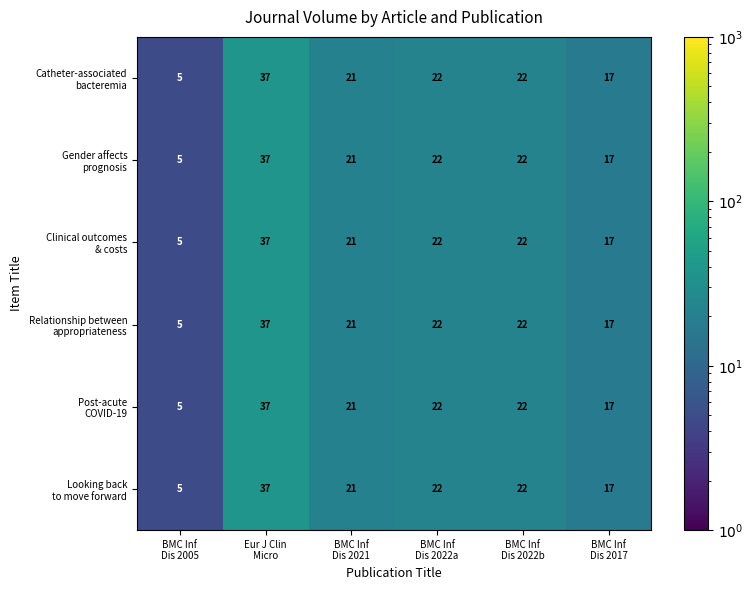

At how many categories does at least one series exceed 20?

4